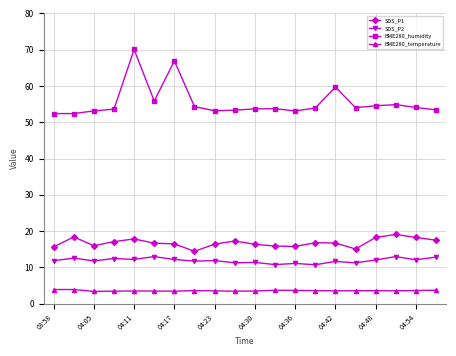

What is the sum of all BME280_humidity values?

1110.2